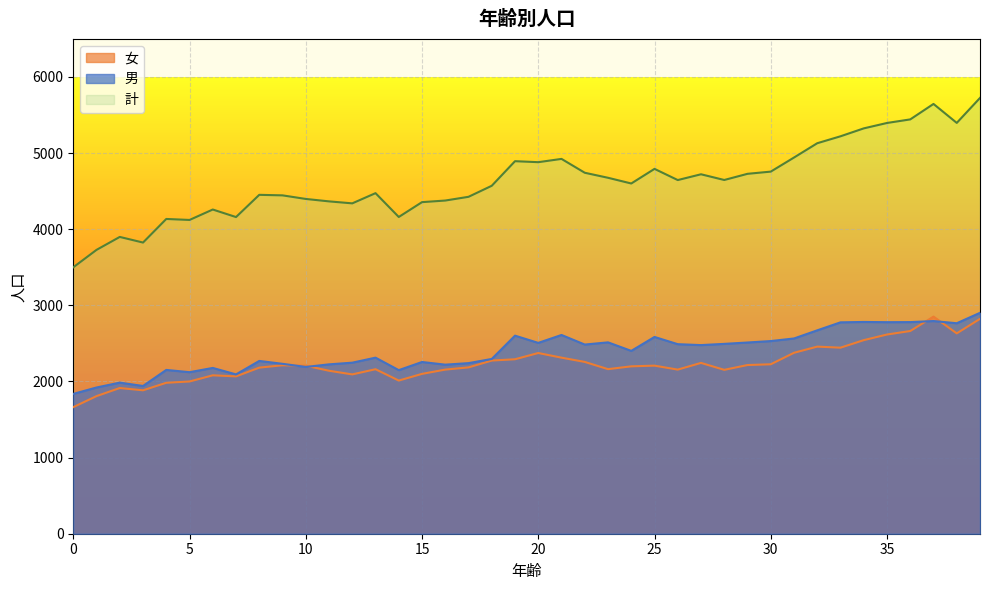

At which label is 男 closest to 2369?

24